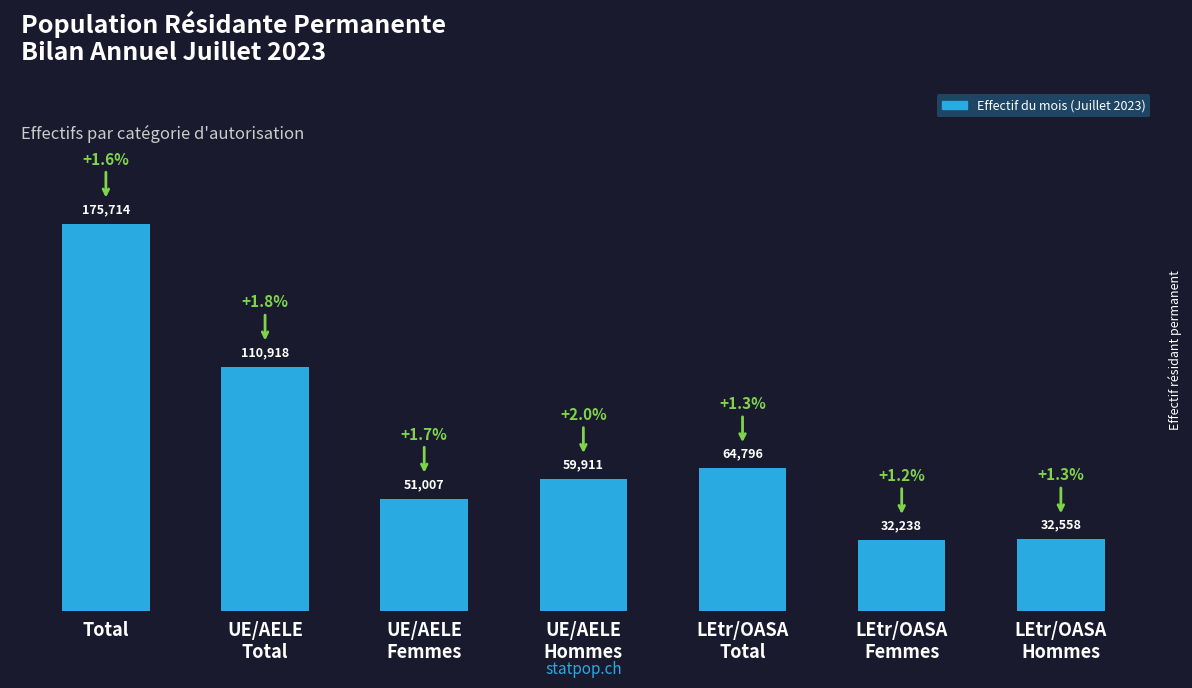

What is the difference between the maximum and second lowest values?

143156